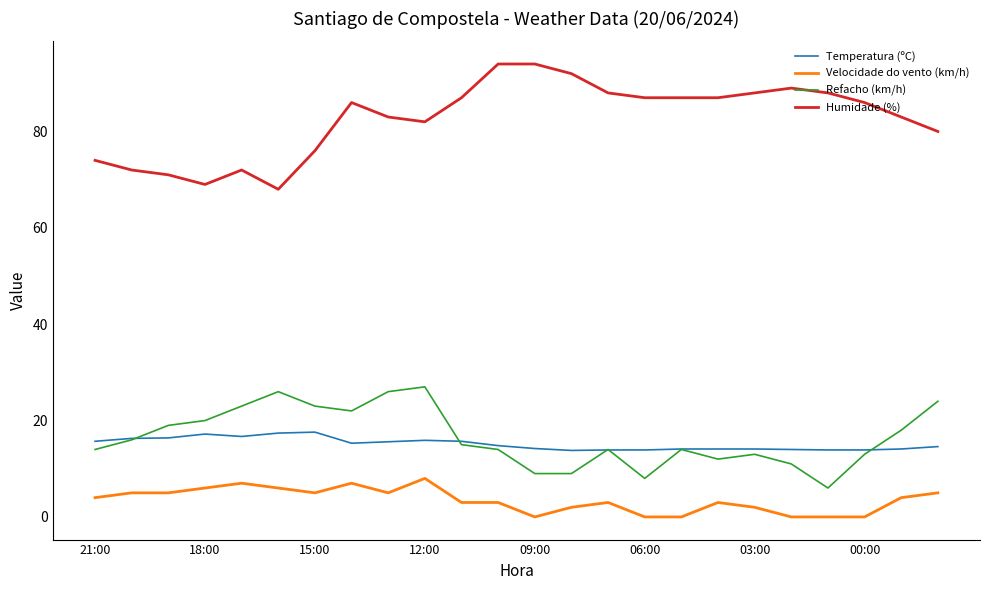

True or false: Humidade (%) and Refacho (km/h) cross at least once.

False